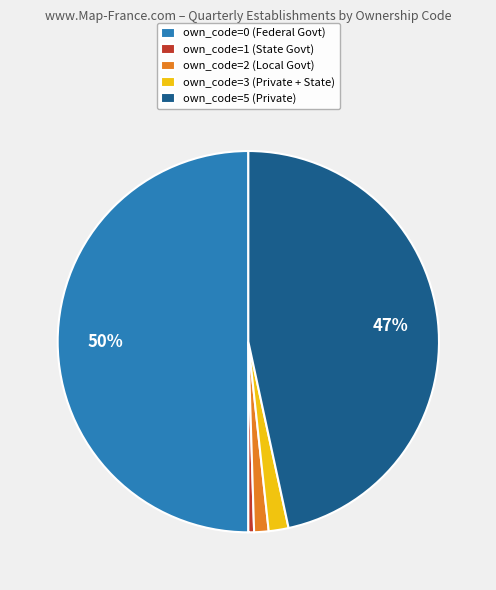

Which slice is the smallest?

own_code=1 (State Govt)